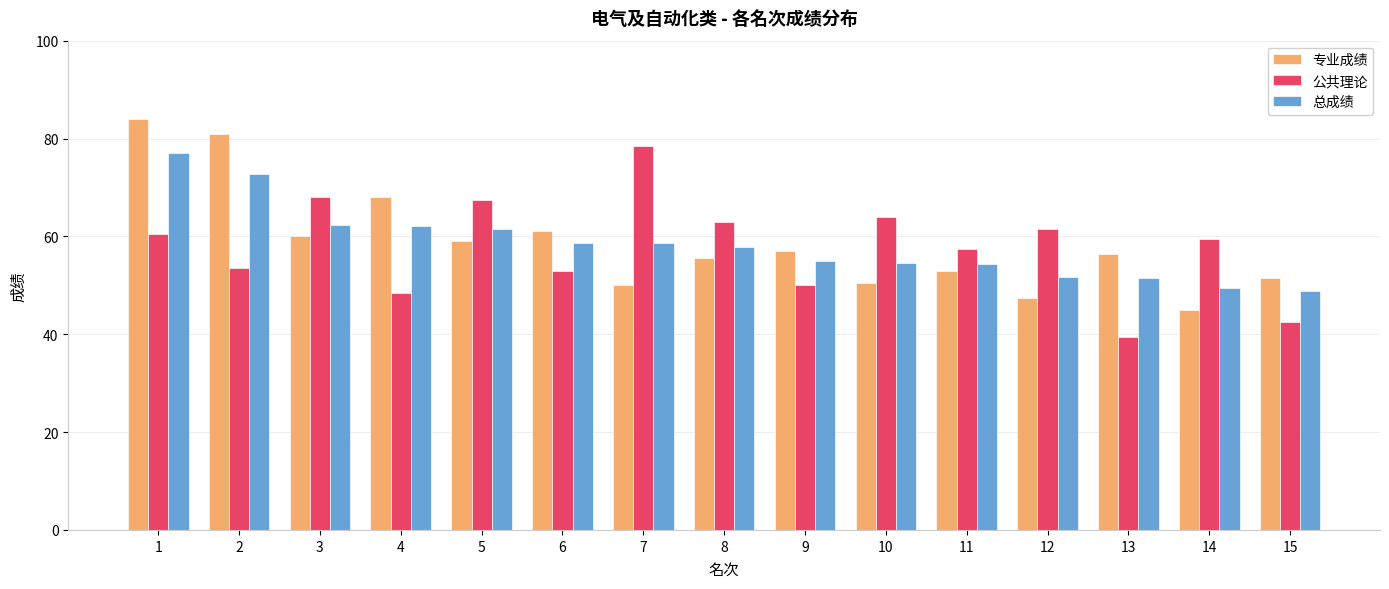

What is the minimum value shown in the chart?

39.5